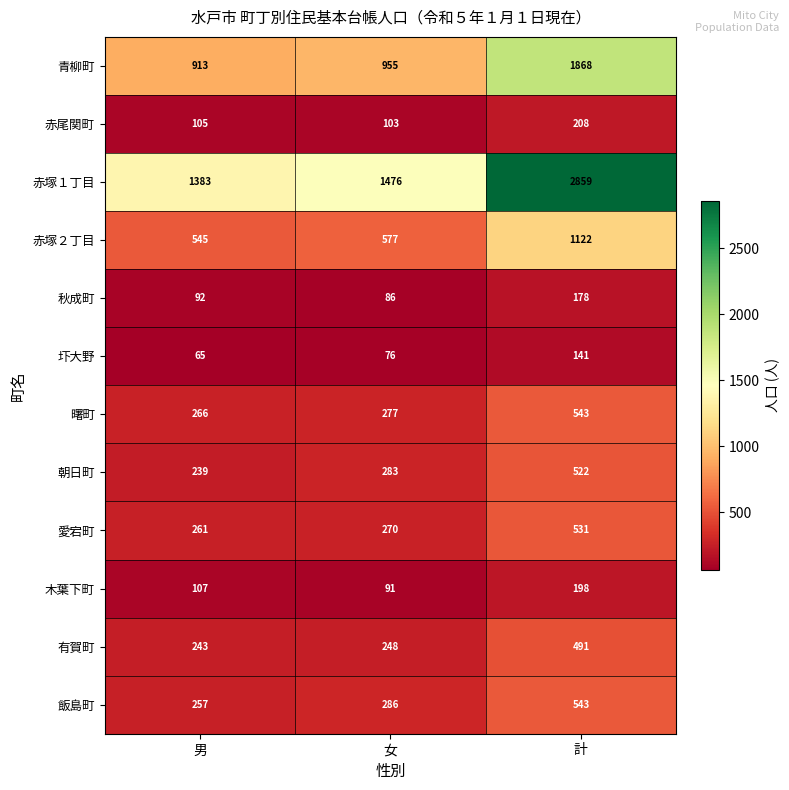

At which label is 愛宕町 closest to 396?

女